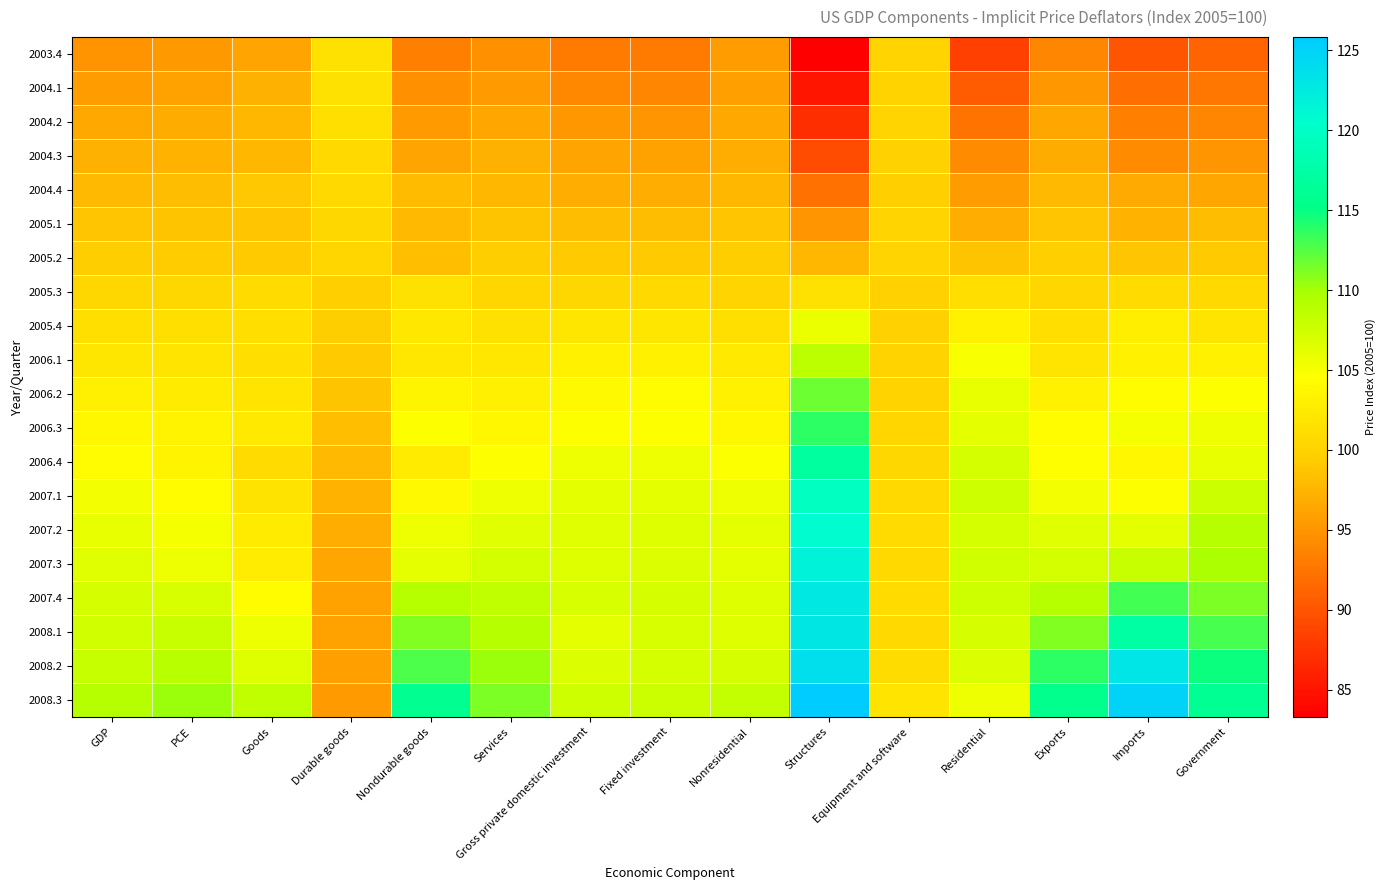

What is the total value across all series at Equipment and software?

2006.9